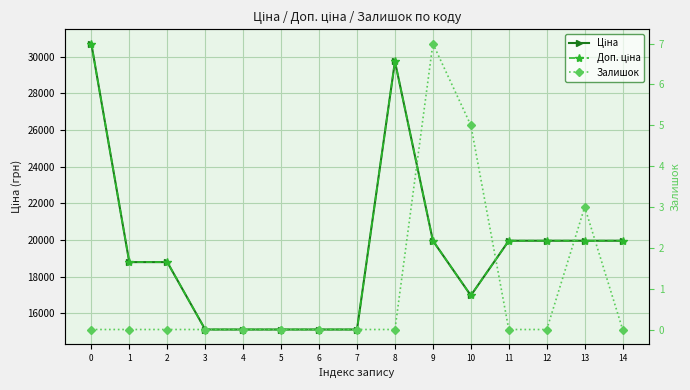

At which category does Ціна reach its first local peak?

8